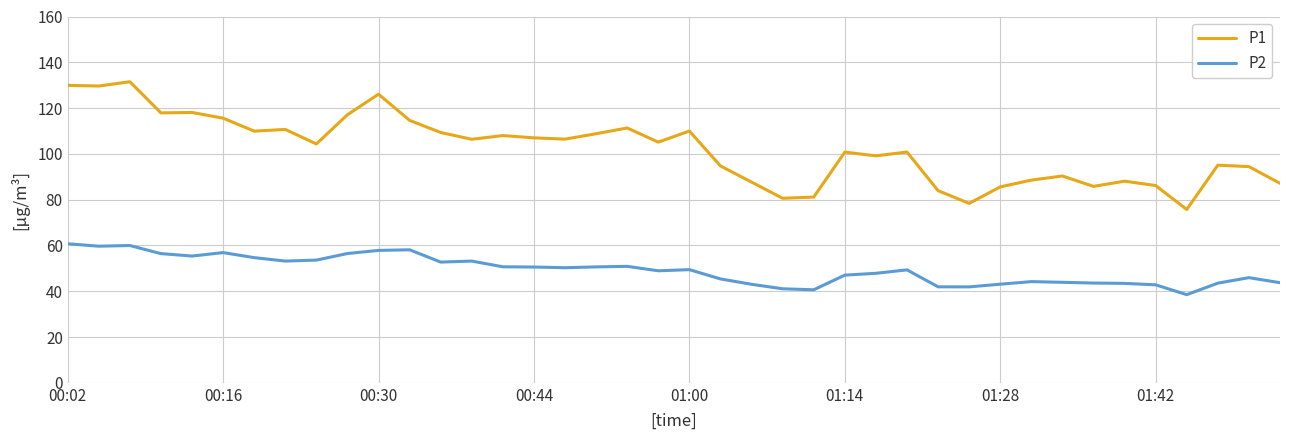

What is the difference between the maximum and minimum values in the P1 series?

55.8